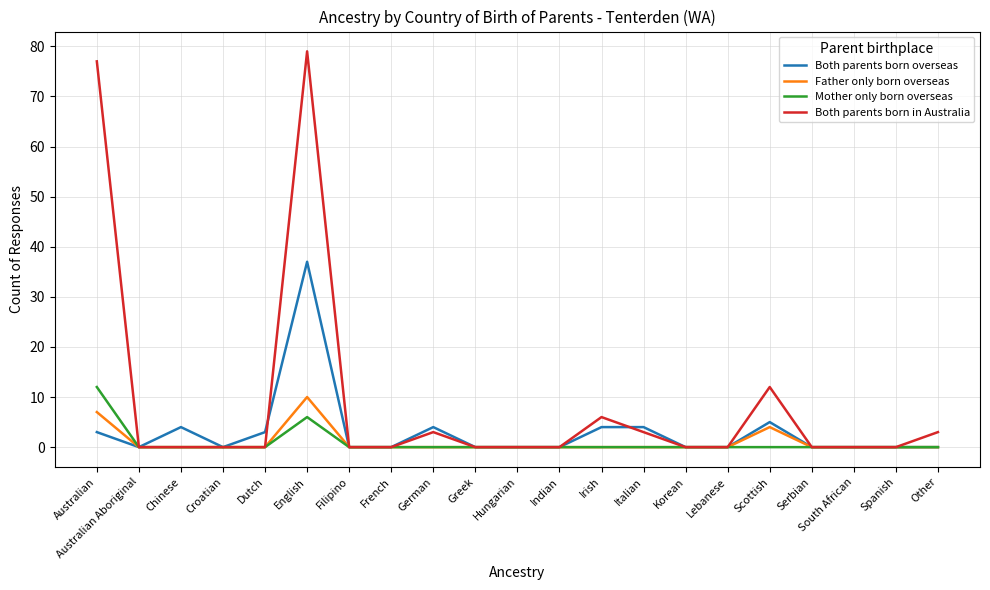

Reading left to right, list all the values displayed in this chart.

Both parents born overseas: 3	0	4	0	3	37	0	0	4	0	0	0	4	4	0	0	5	0	0	0	0
Father only born overseas: 7	0	0	0	0	10	0	0	0	0	0	0	0	0	0	0	4	0	0	0	0
Mother only born overseas: 12	0	0	0	0	6	0	0	0	0	0	0	0	0	0	0	0	0	0	0	0
Both parents born in Australia: 77	0	0	0	0	79	0	0	3	0	0	0	6	3	0	0	12	0	0	0	3